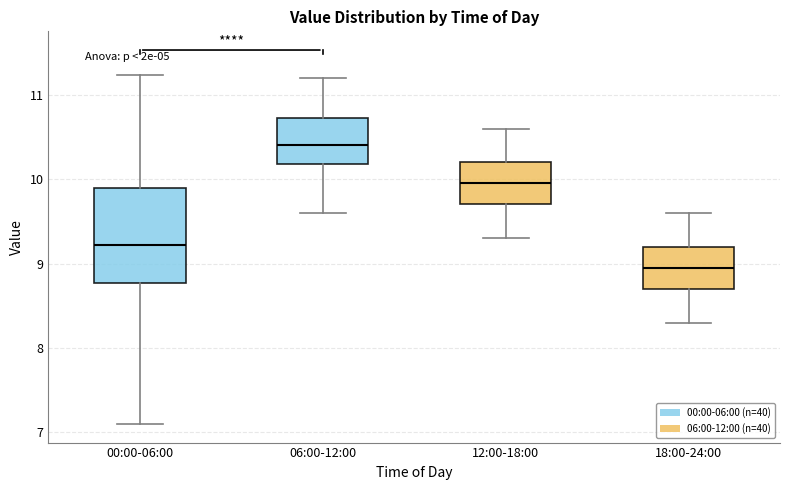

Where does the median line of the box for 12:00-18:00 sit on the y-axis? The values are not printed on the chart, so give them approximately, as read against the axis.

10.0